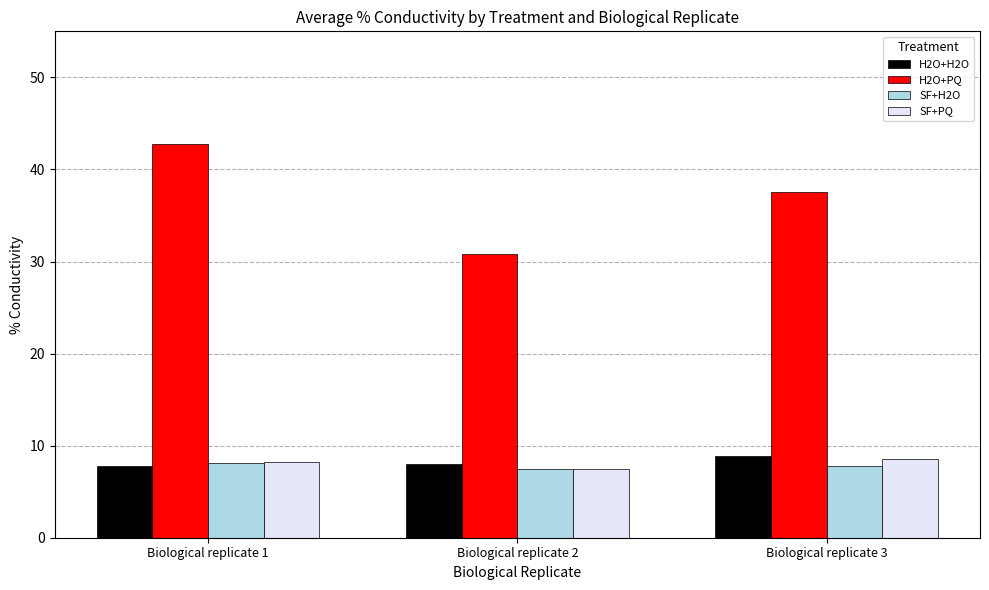

Reading right to left, transcribe all the data shown in this chart.

H2O+H2O: 8.8	8.0	7.8
H2O+PQ: 37.6	30.8	42.7
SF+H2O: 7.8	7.4	8.1
SF+PQ: 8.5	7.5	8.2